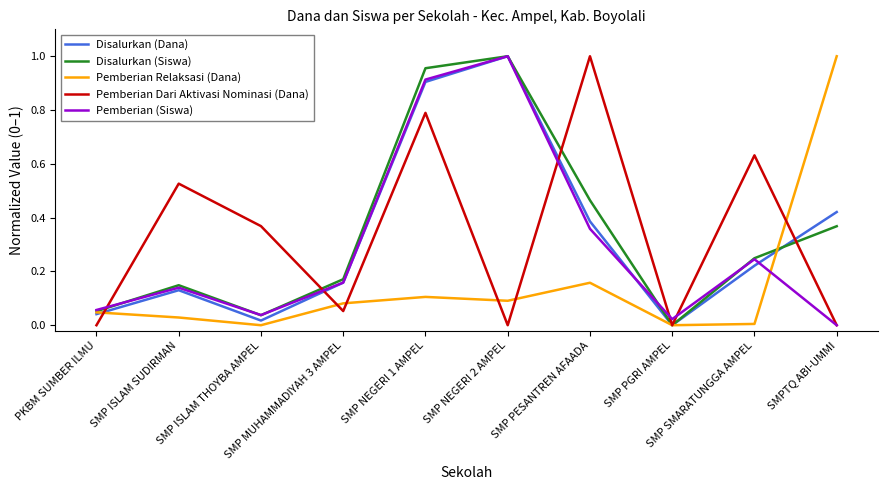

How many series are shown in this chart?

5